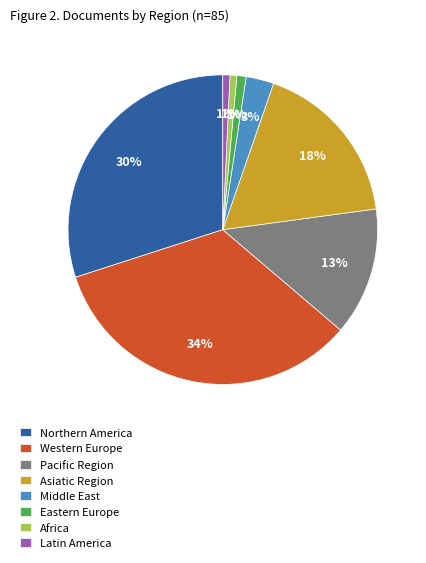

How many slices are in this pie chart?

8